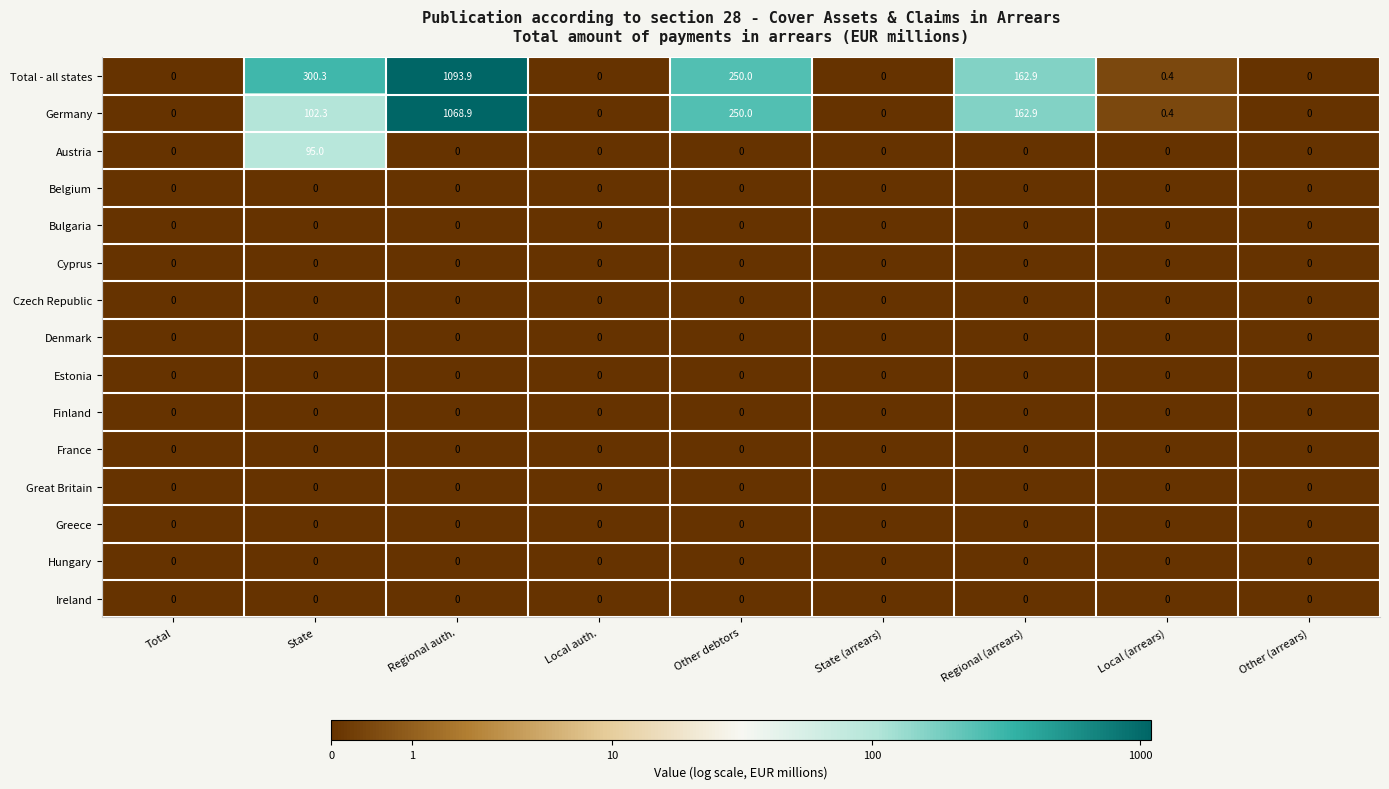

At which category is the sum across all series the highest?

Regional auth.